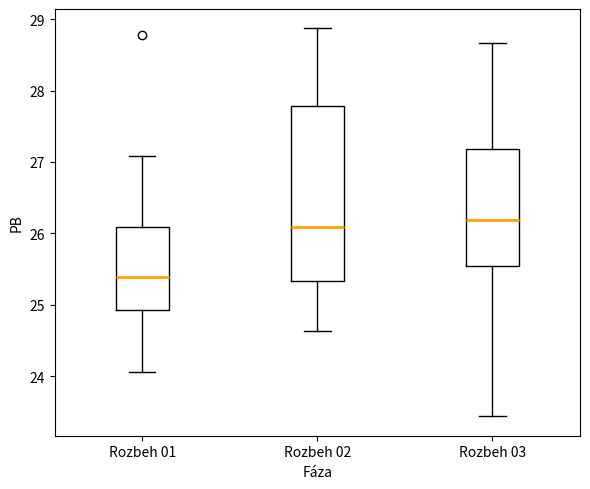

Where is the lower edge of the box for Rozbeh 03 on the y-axis? The values are not printed on the chart, so give them approximately, as read against the axis.

25.5